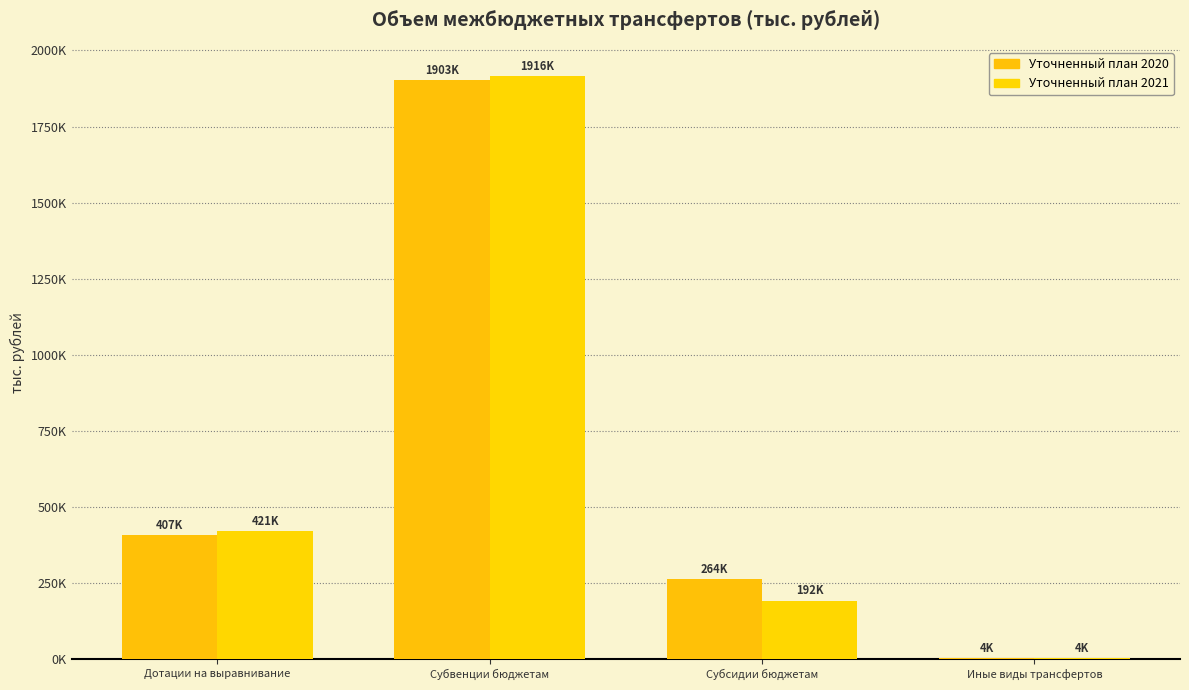

Which series changed the most between Дотации на выравнивание and Субсидии бюджетам?

Уточненный план 2021